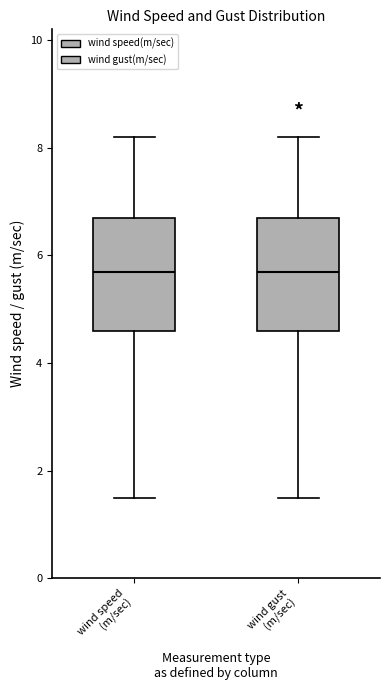

Reading left to right, transcribe this box plot: for each box, give where its median line is, the range the box spans, and where its two whiskers end, as read against the y-axis. The values are not printed on the chart, so give them approximately, as read against the axis.

wind speed (m/sec): median 5.8, box 4.6 to 6.8, whiskers 1.6 to 8.2
wind gust (m/sec): median 5.8, box 4.6 to 6.8, whiskers 1.6 to 8.2